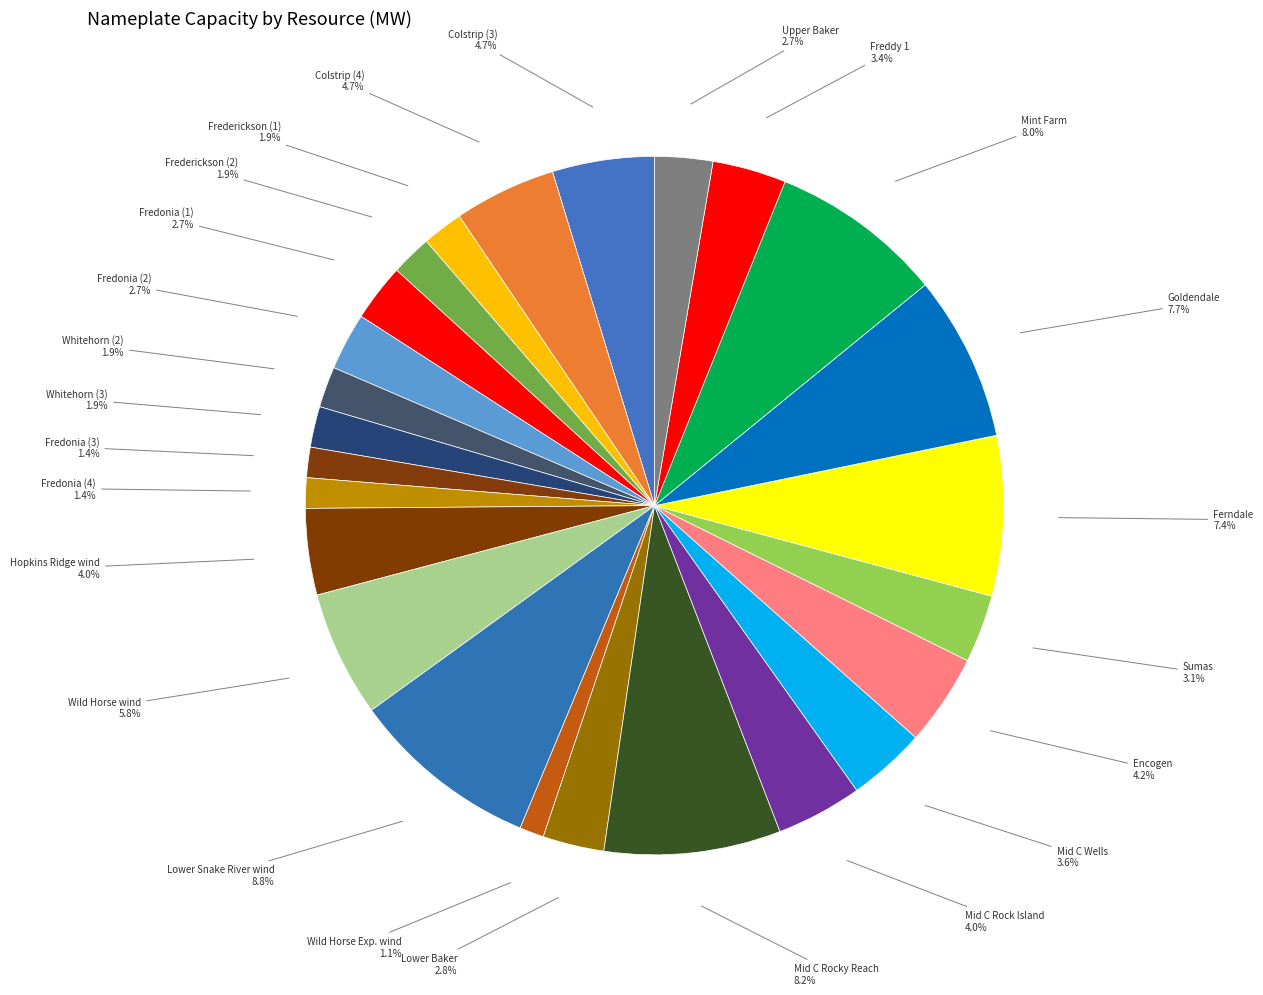

Does Wild Horse Exp. wind account for over 50% of the chart?

No